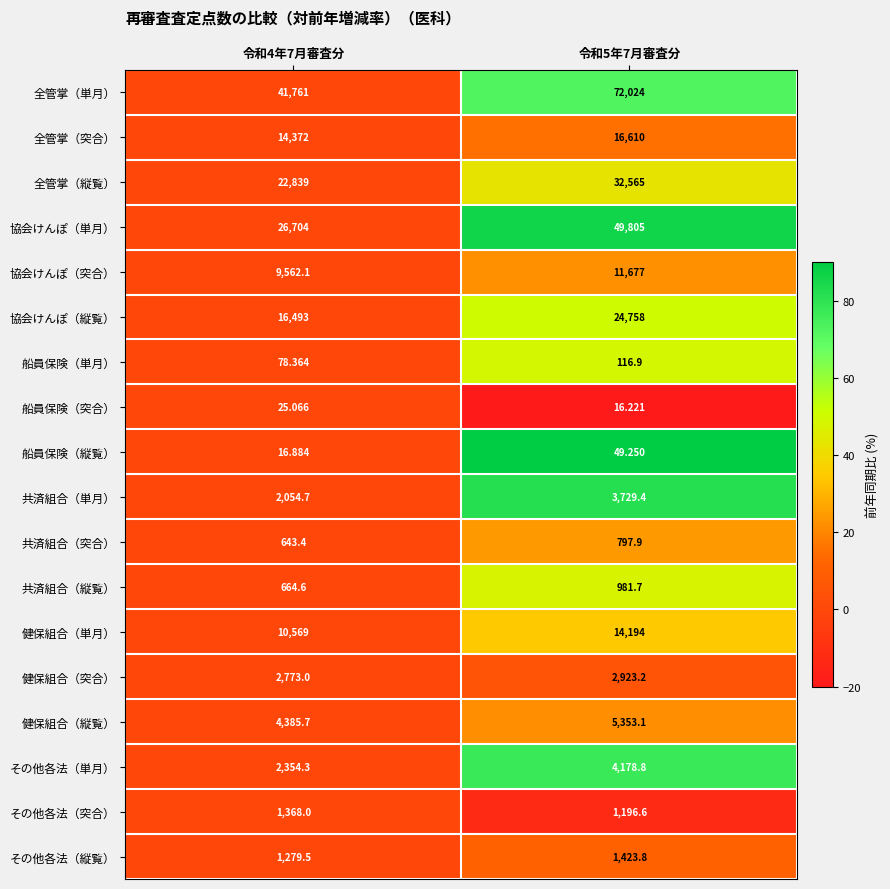

Which series has the largest range (max minus min)?

全管掌（単月）